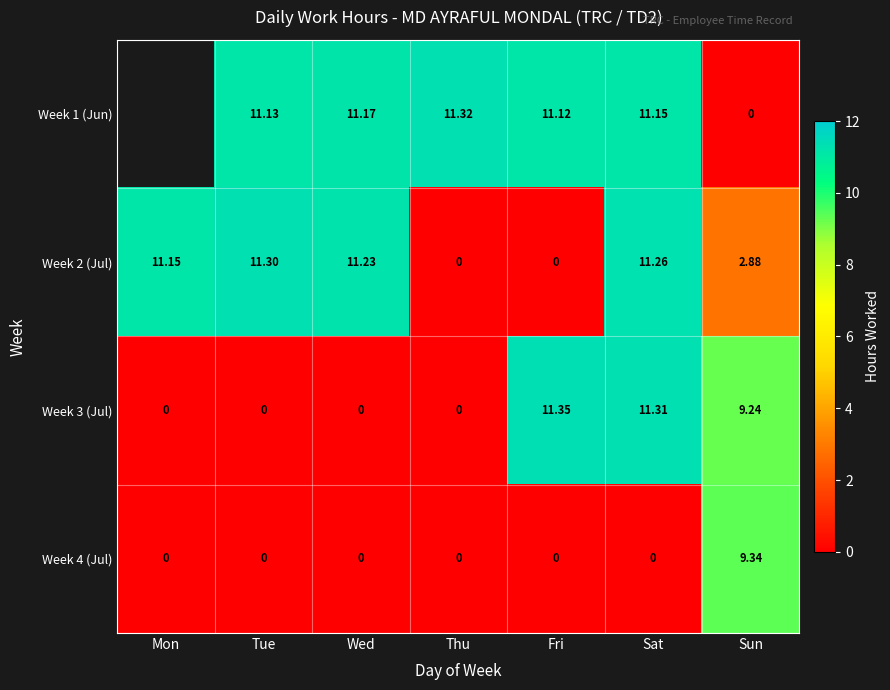

Which series changed the most between Thu and Sun?

Week 1 (Jun)